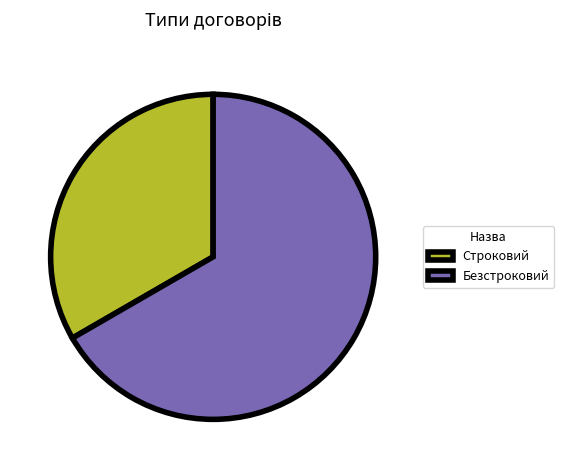

What is the majority slice?

Безстроковий